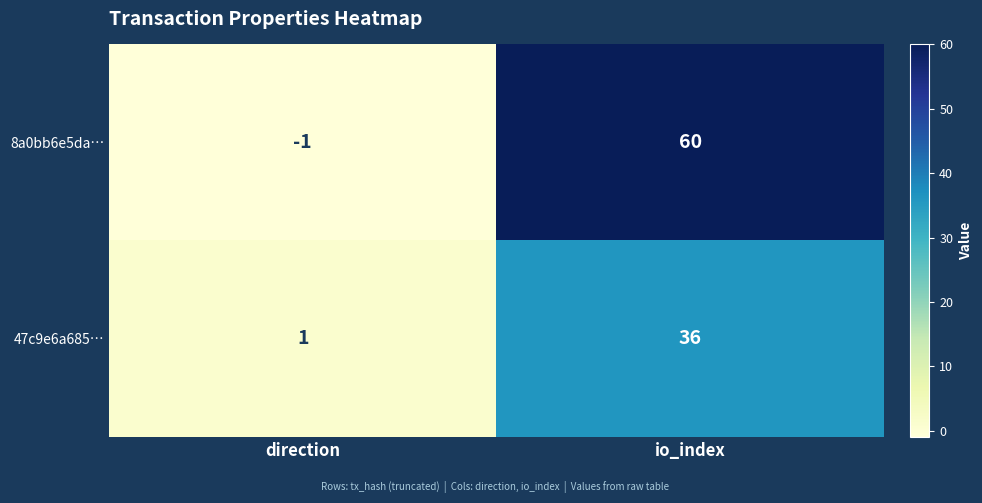

The value of 8a0bb6e5da… at io_index is 60. True or false?

True